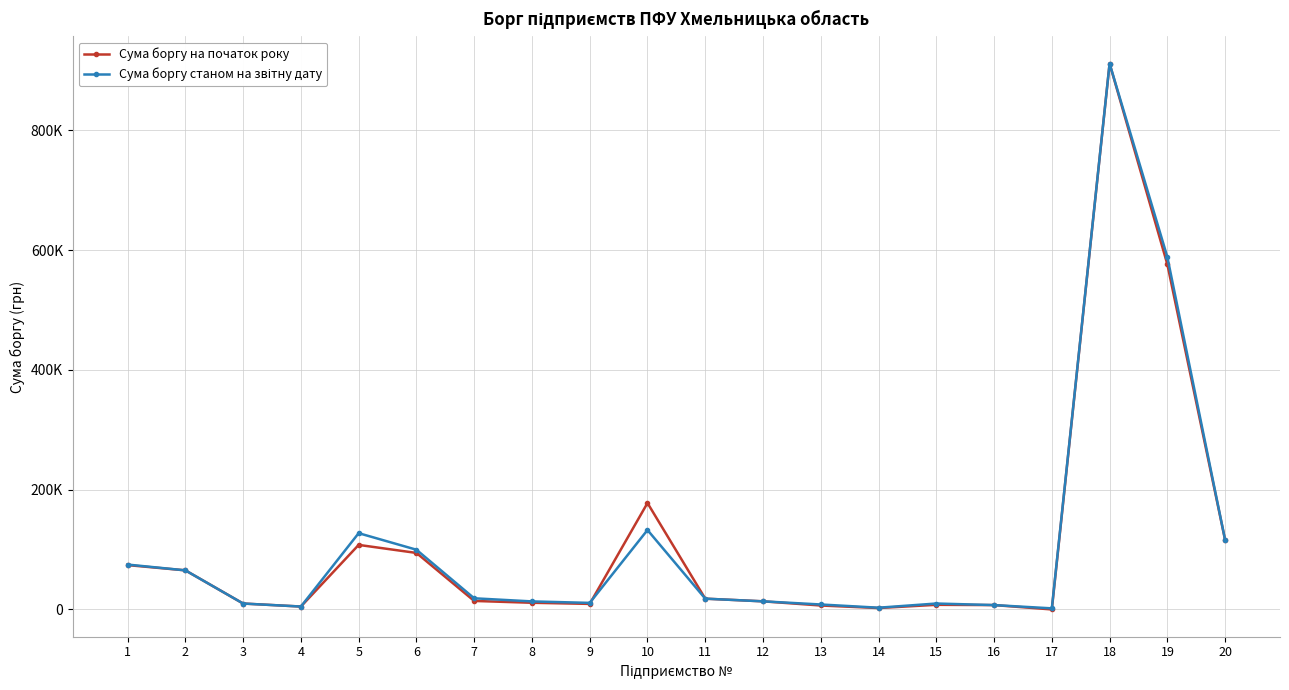

What is the value of the Сума боргу станом на звітну дату point at the 11th from the left?

17976.9